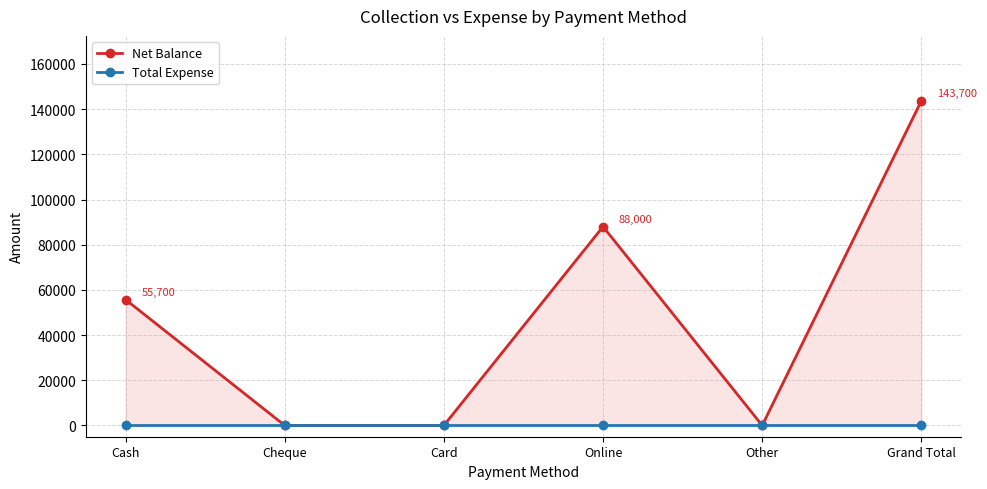

True or false: Net Balance and Total Expense intersect in this chart.

False